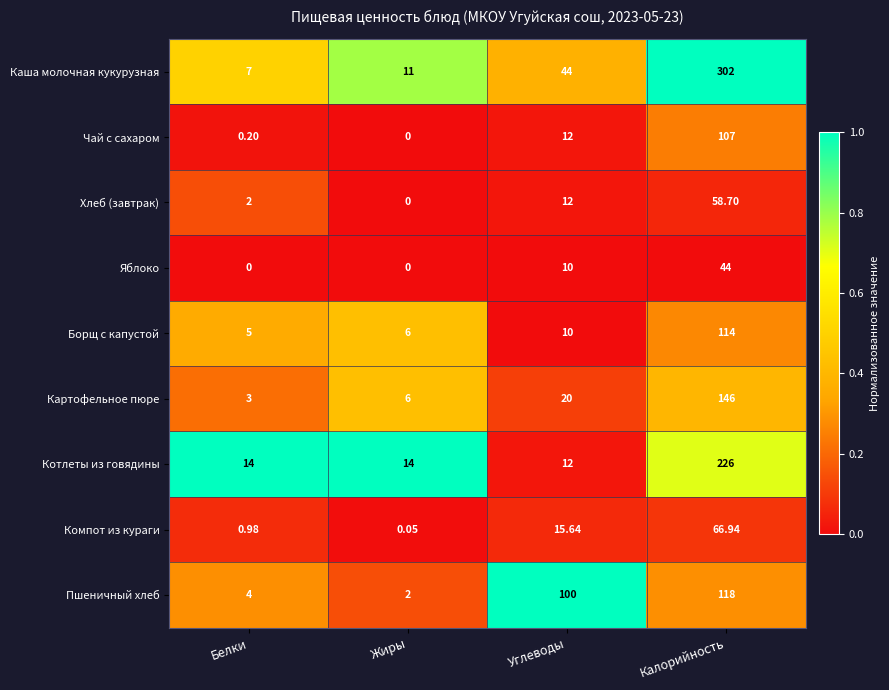

Which series changed the most between Белки and Углеводы?

Пшеничный хлеб